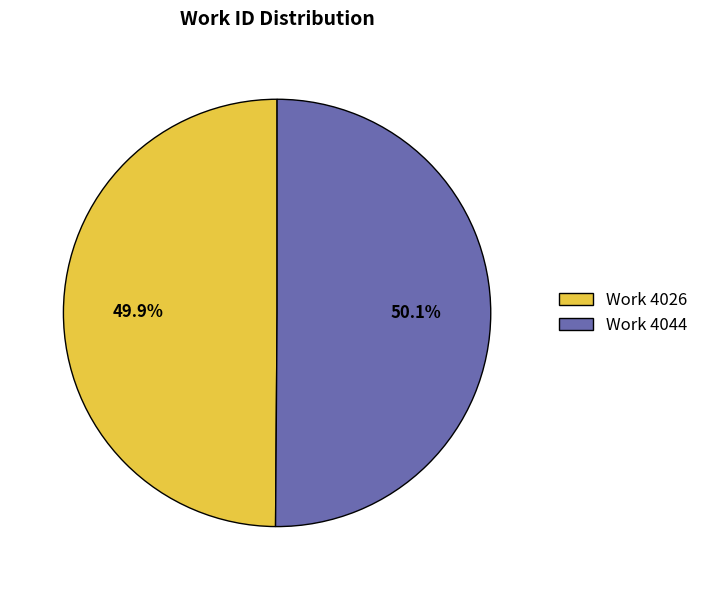

Does any single category account for the majority?

Yes